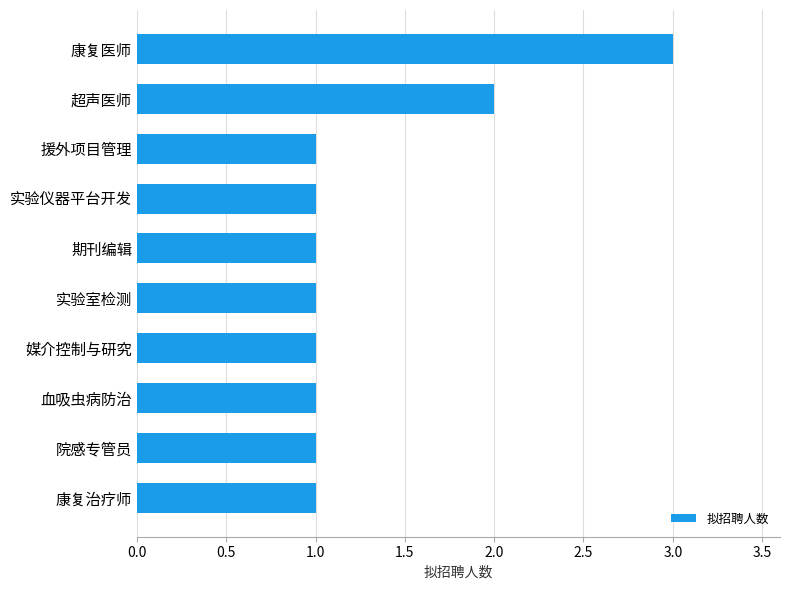

Reading bottom to top, extract all data points from this chart.

康复治疗师=1	院感专管员=1	血吸虫病防治=1	媒介控制与研究=1	实验室检测=1	期刊编辑=1	实验仪器平台开发=1	援外项目管理=1	超声医师=2	康复医师=3